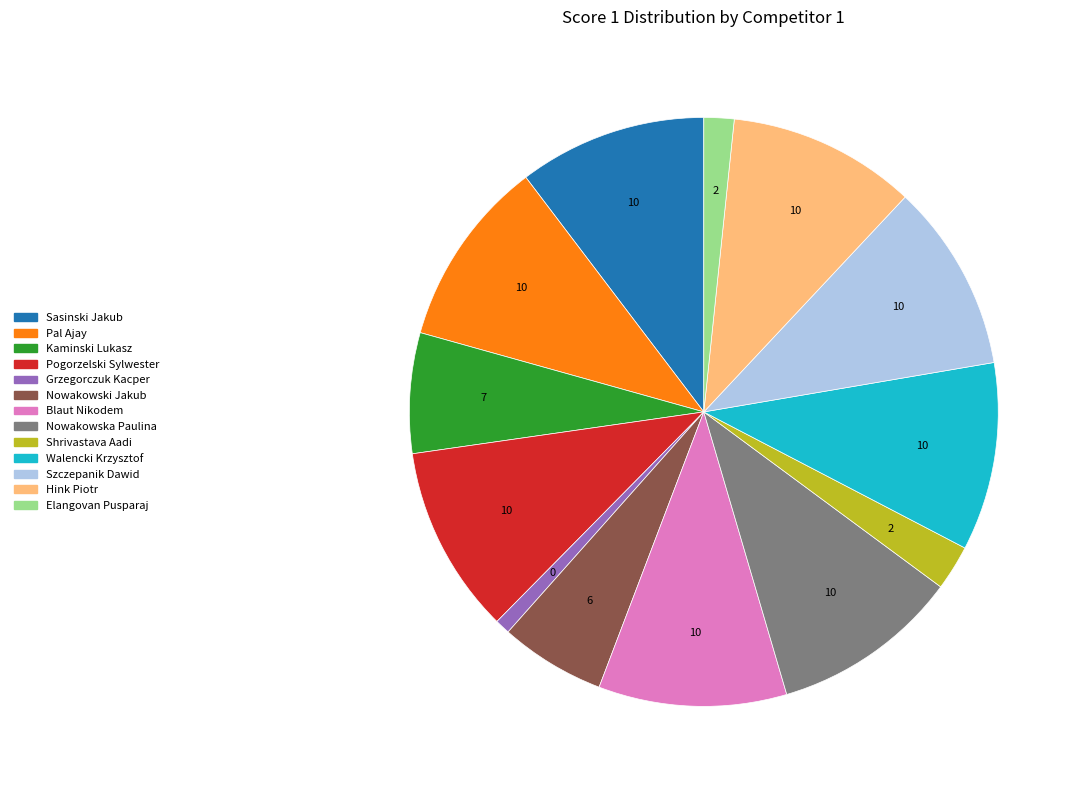

What is the smallest slice in the pie chart?

Grzegorczuk Kacper